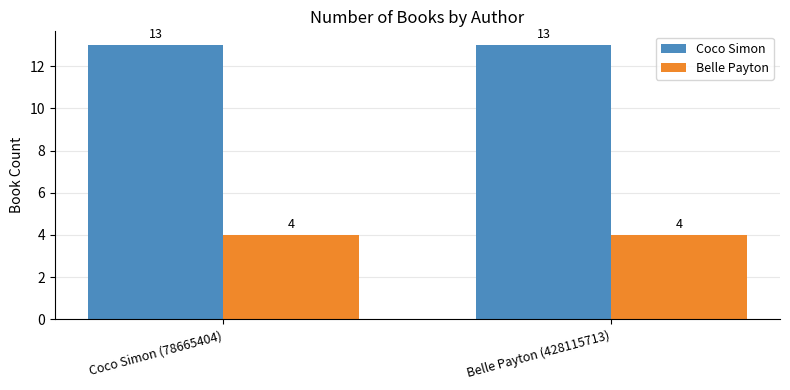

Does the chart contain stacked bars?

No